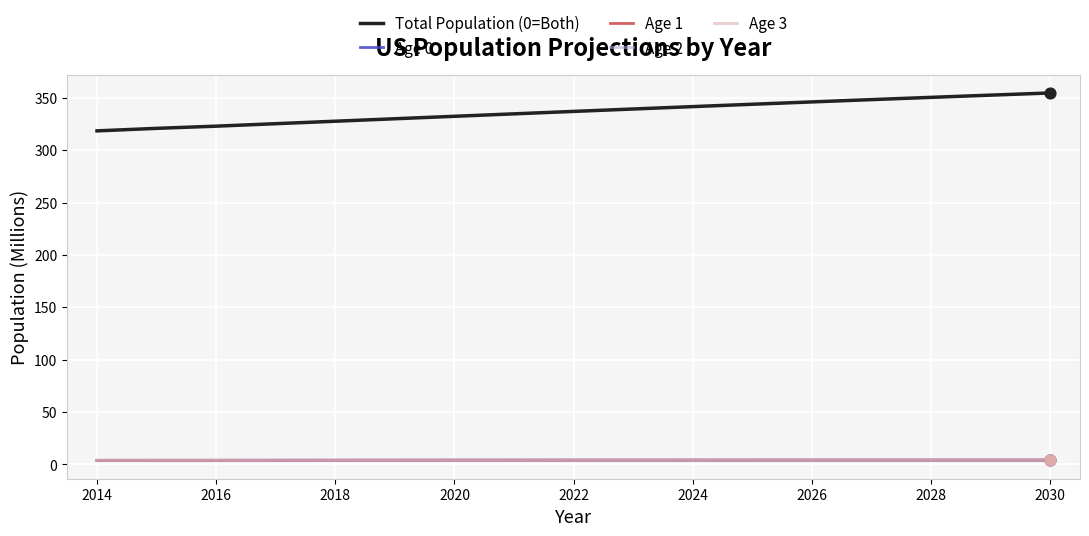

Which series has the largest total across all categories?

Total Population (0=Both)